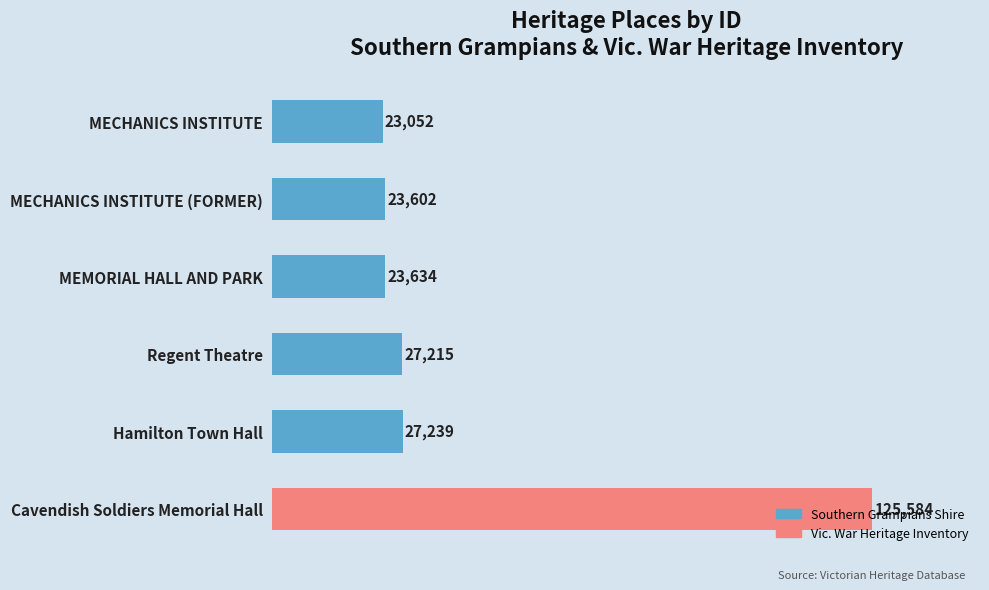

What is the difference between the values at Regent Theatre and MECHANICS INSTITUTE?

4163